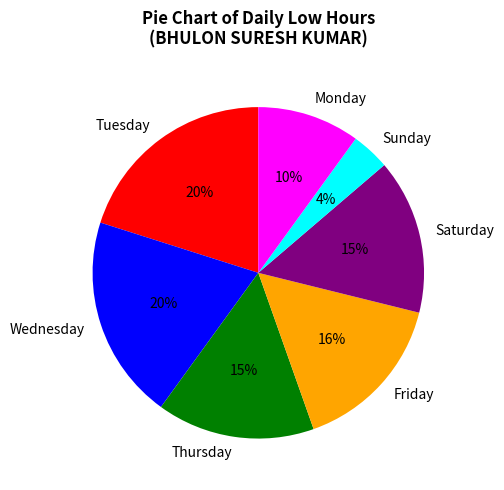

Which slice is the smallest?

Sunday